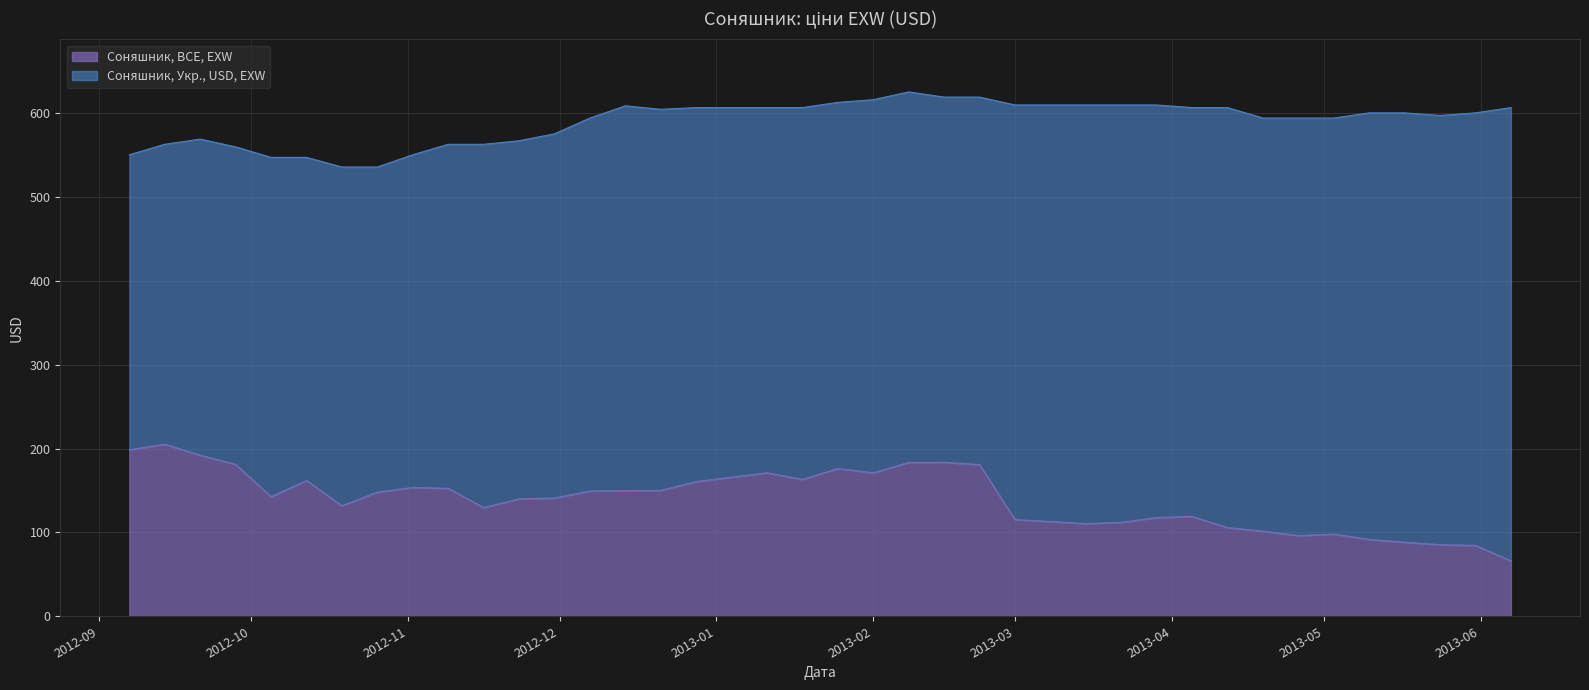

How many values in the Соняшник, BCE, EXW series are below 148?

20